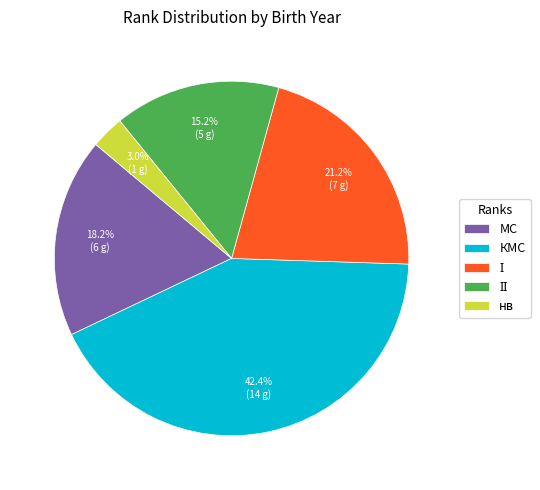

What is the smallest slice in the pie chart?

нв